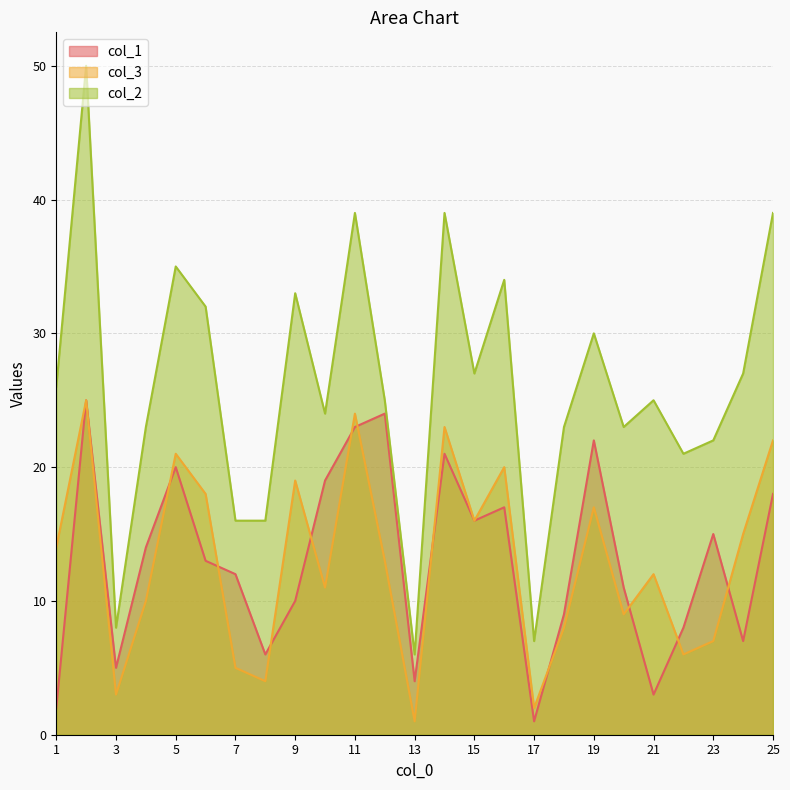

What are all the series names shown in the legend?

col_1, col_3, col_2